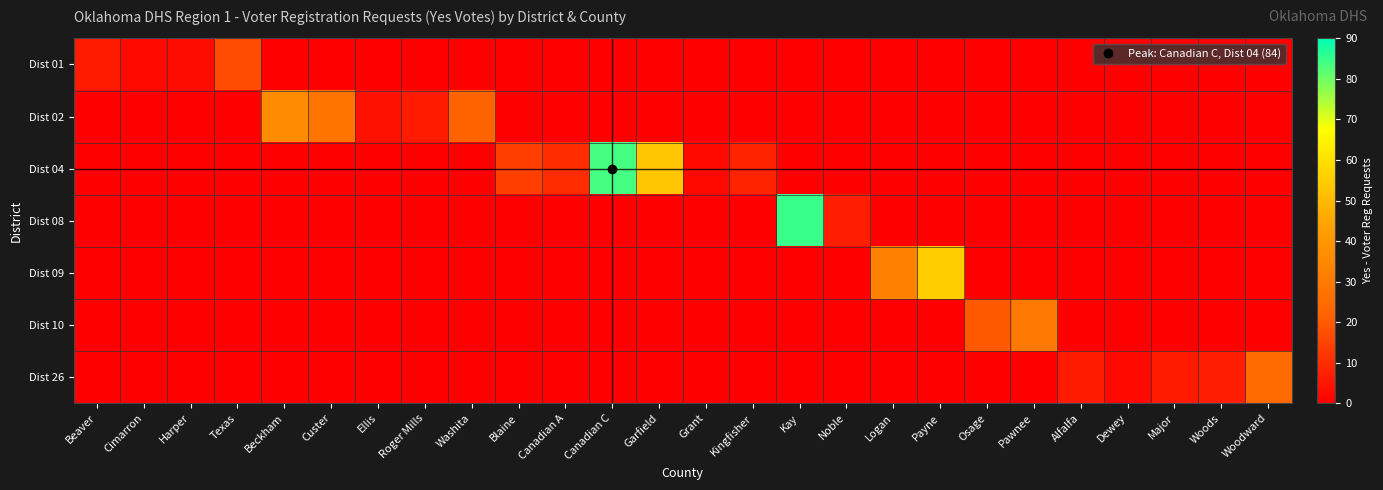

At how many categories does at least one series exceed 51?

4